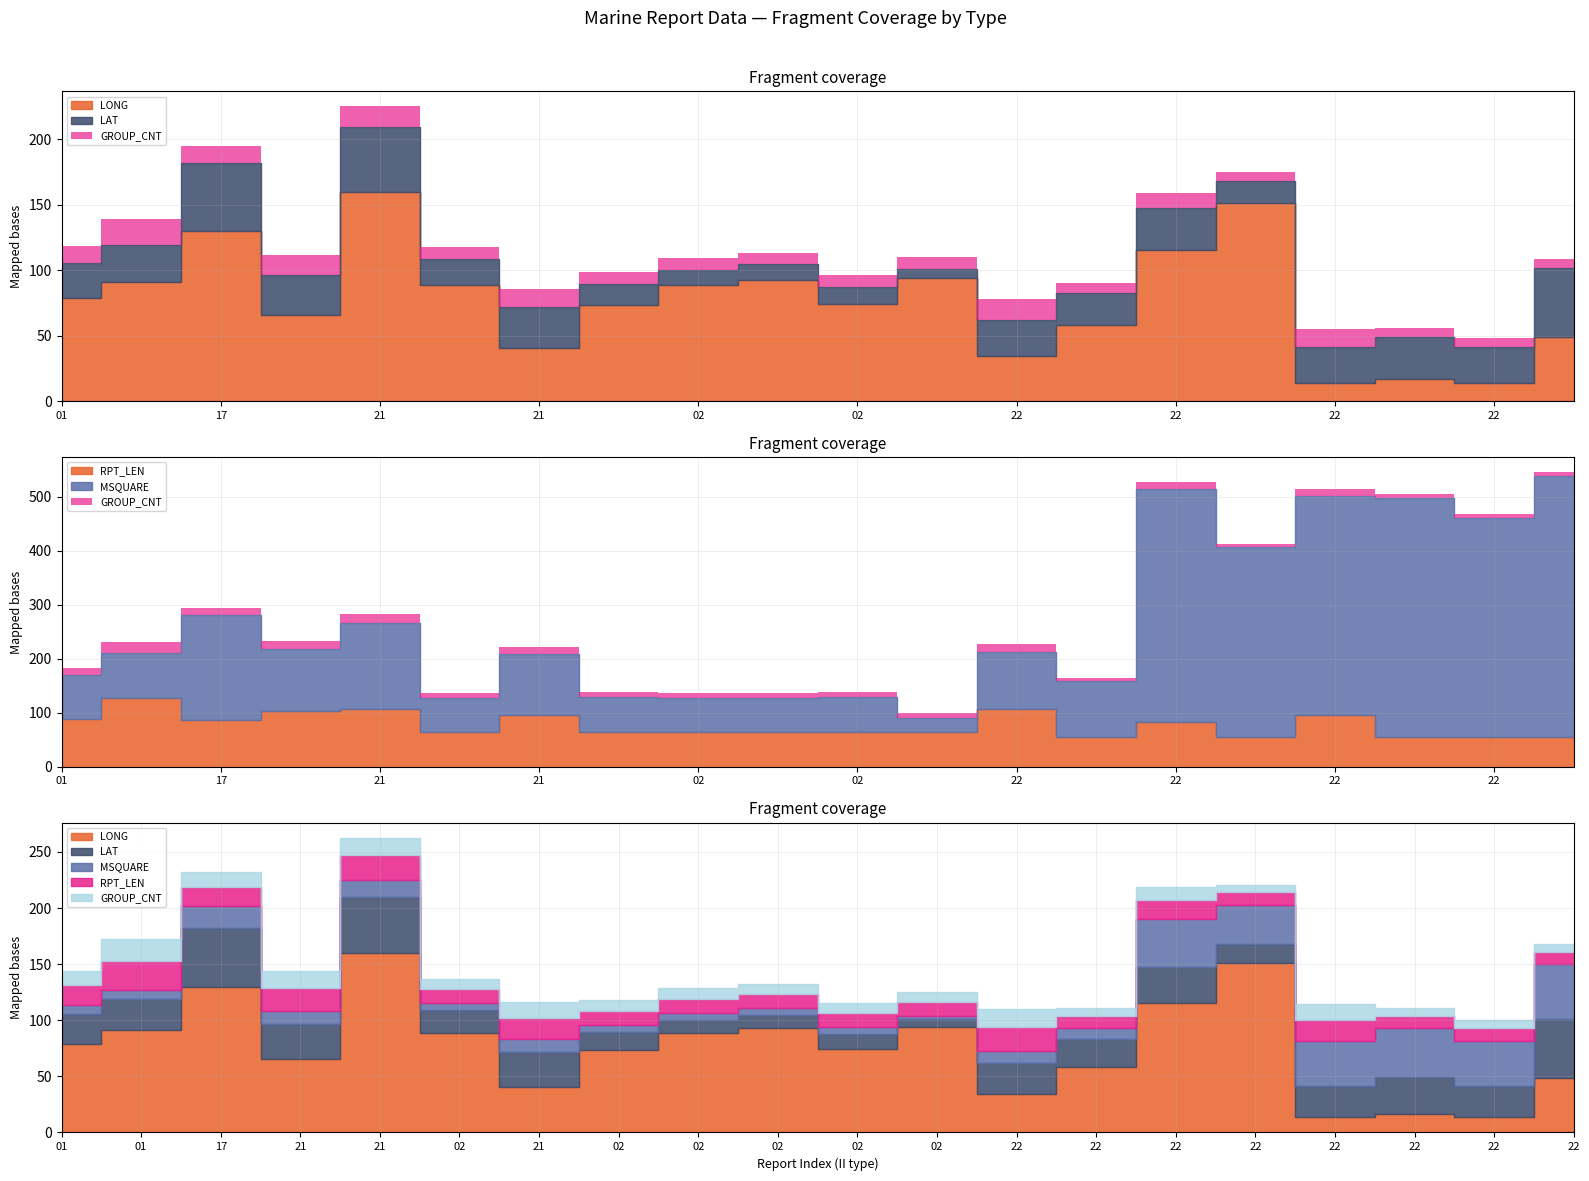

In RPT_LEN, how many points are higher than both neighbors (excluding endpoints)?

6